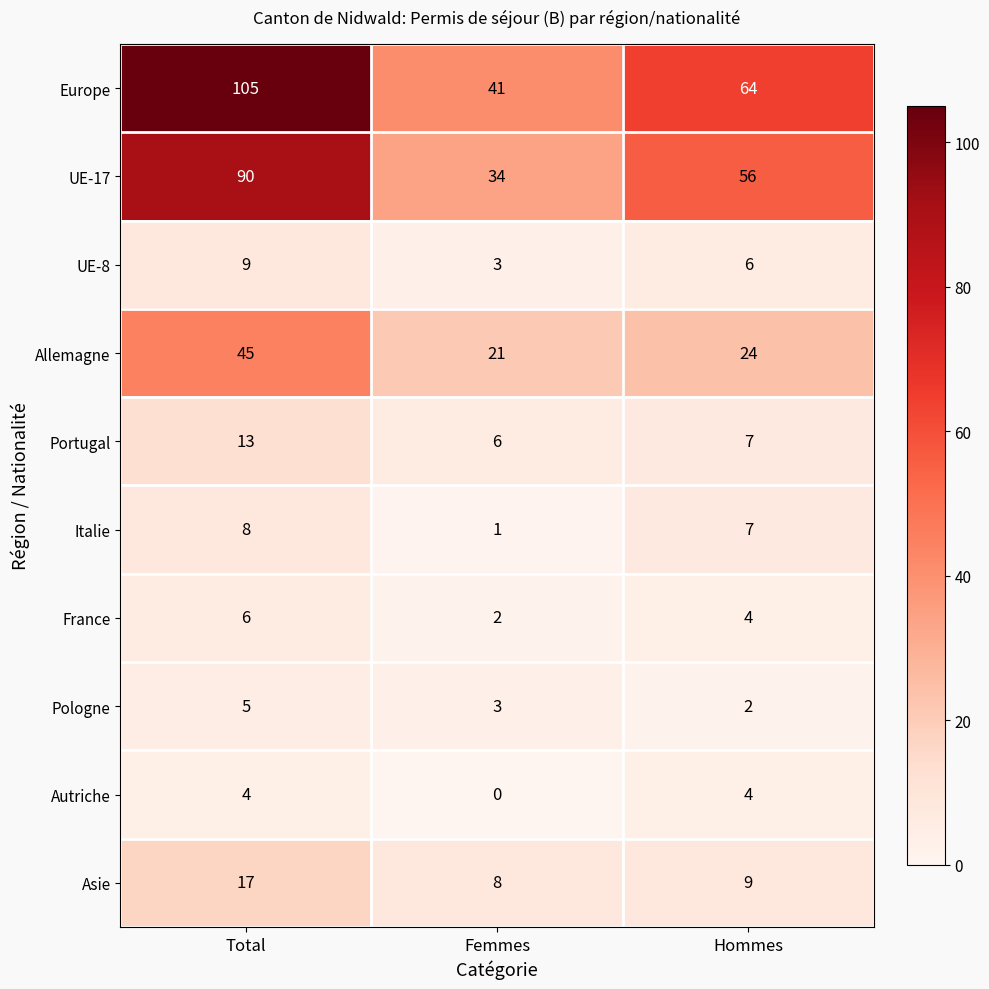

What is the spread (max minus min) of values at Total?

101